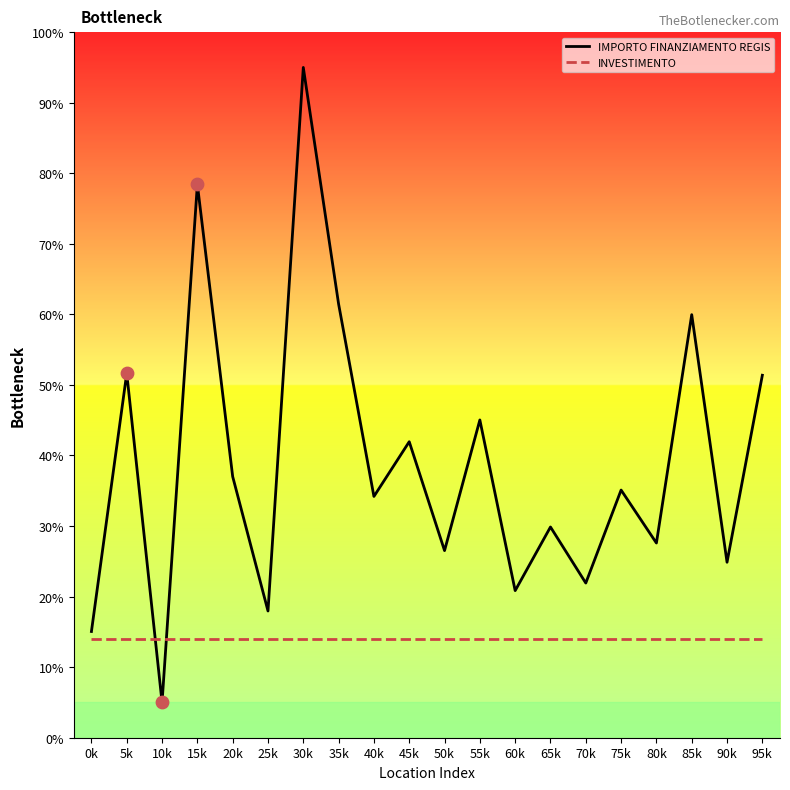

Which series contains the highest Y value?

IMPORTO FINANZIAMENTO REGIS